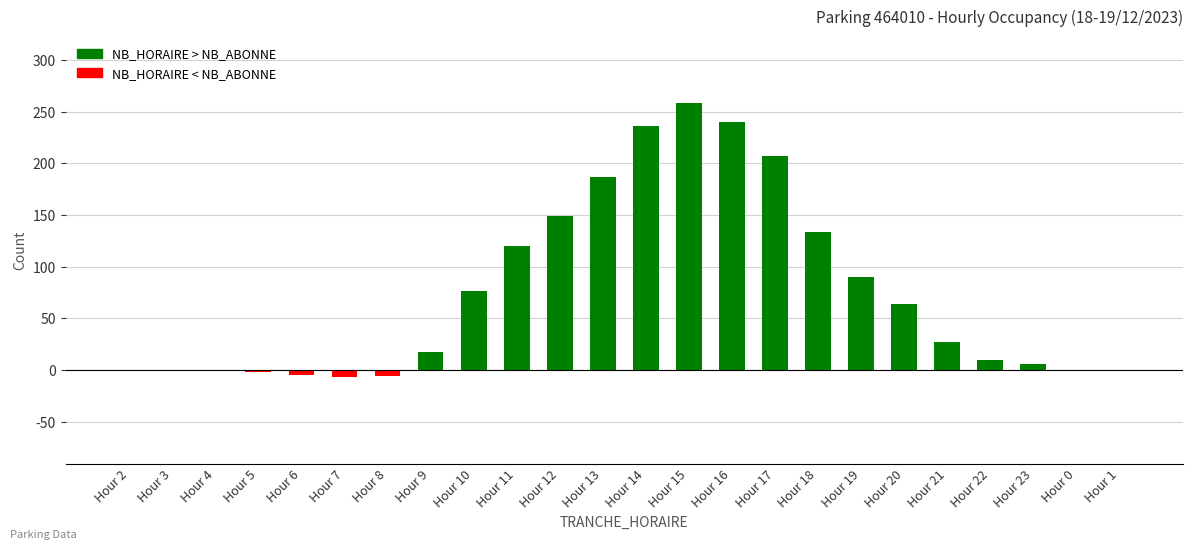

At which label is the value closest to 125?

Hour 11